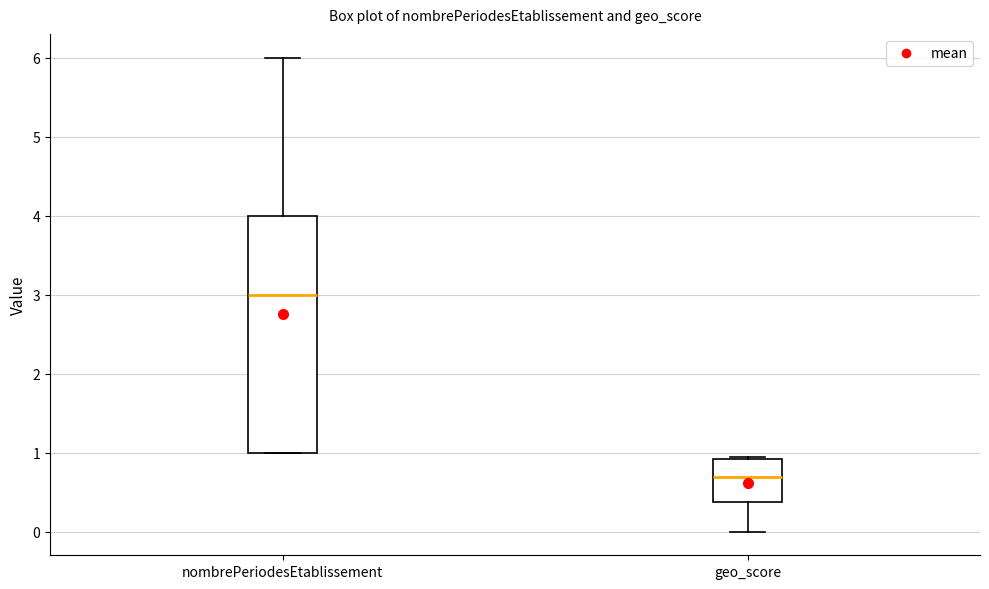

Where does the median line of the box for geo_score sit on the y-axis? The values are not printed on the chart, so give them approximately, as read against the axis.

0.7